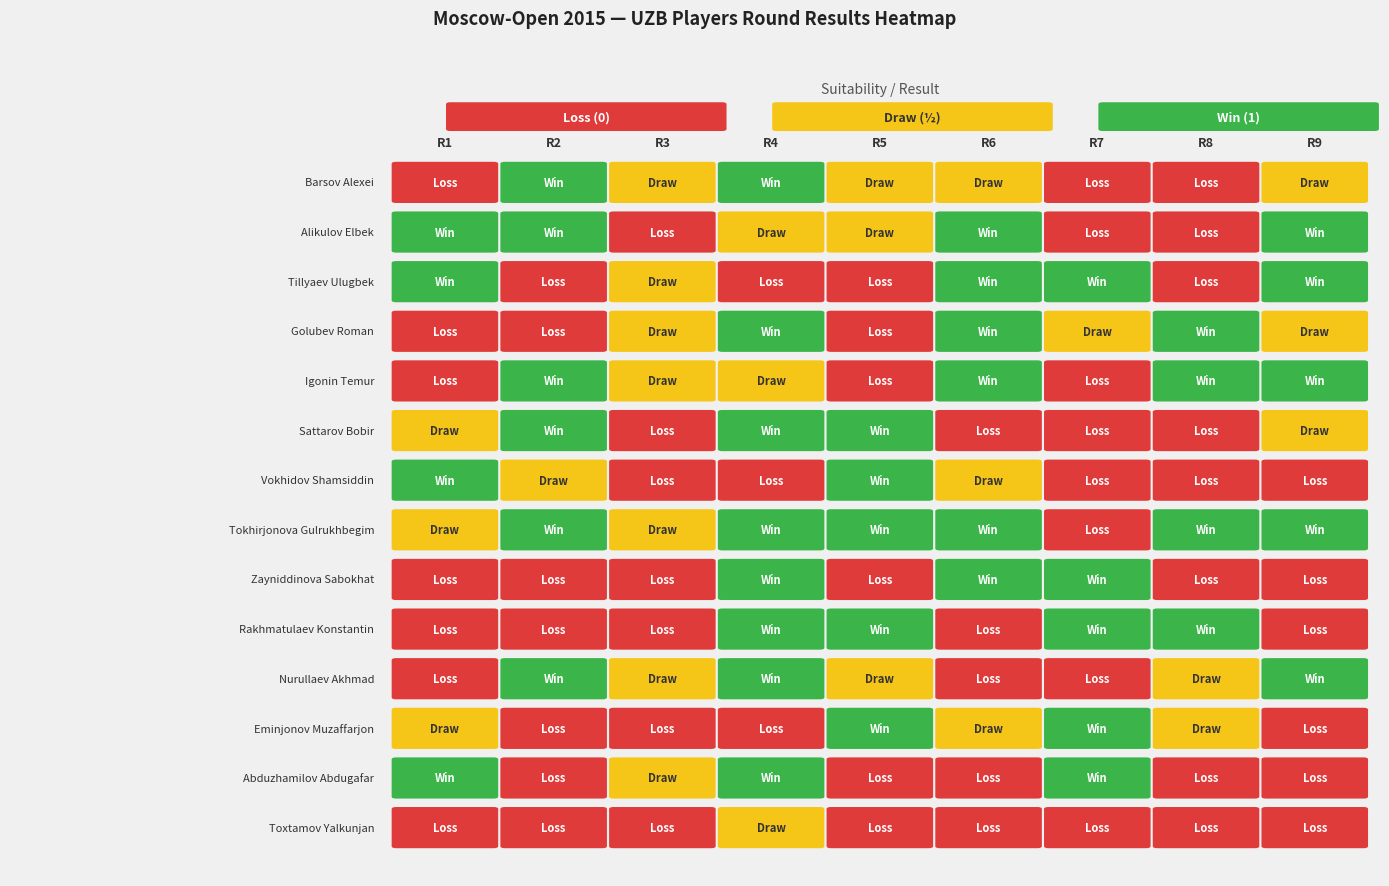

Which series changed the most between Golubev Roman and Sattarov Bobir?

Tillyaev Ulugbek